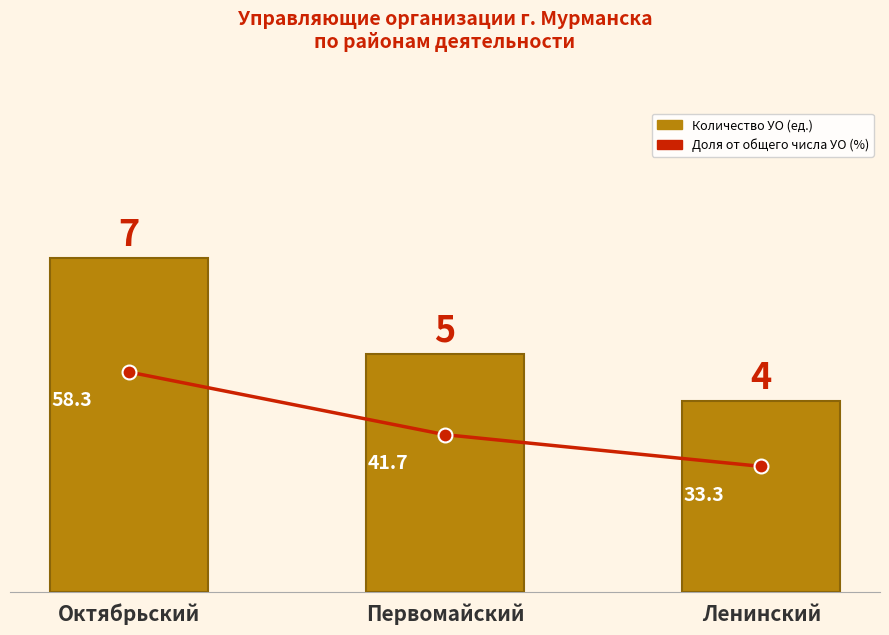

Does the chart contain any negative values?

No